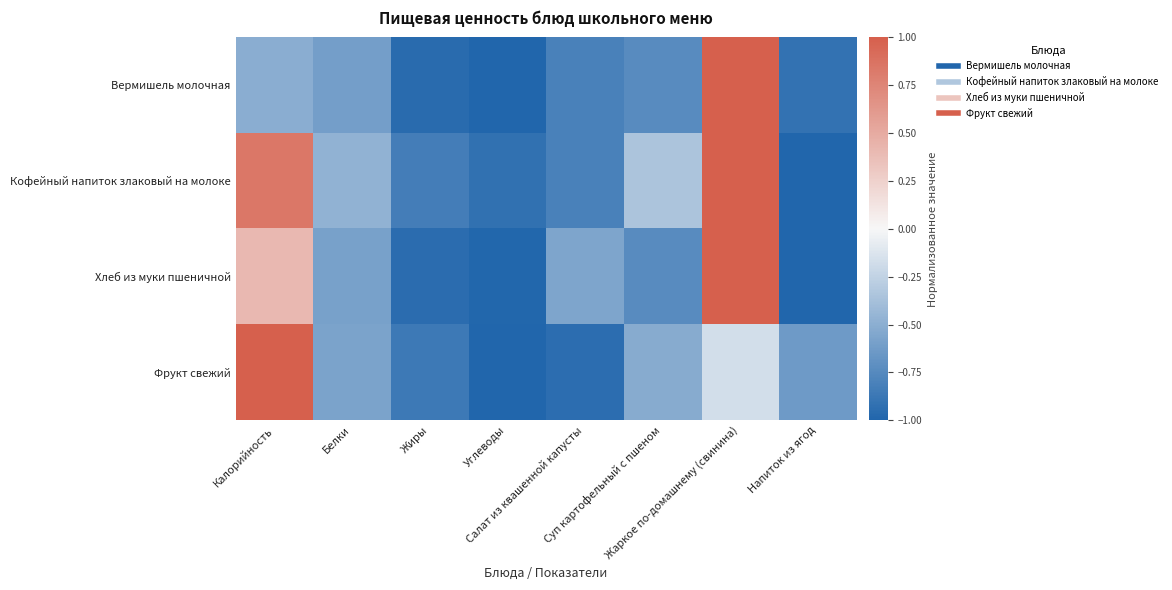

Reading right to left, list all the values displayed in this chart.

Вермишель молочная: Напиток из ягод=-0.9	Жаркое по-домашнему (свинина)=1.0	Суп картофельный с пшеном=-0.7	Салат из квашенной капусты=-0.8	Углеводы=-1.0	Жиры=-1.0	Белки=-0.6	Калорийность=-0.5
Кофейный напиток злаковый на молоке: Напиток из ягод=-1.0	Жаркое по-домашнему (свинина)=1.0	Суп картофельный с пшеном=-0.3	Салат из квашенной капусты=-0.8	Углеводы=-0.9	Жиры=-0.8	Белки=-0.5	Калорийность=0.8
Хлеб из муки пшеничной: Напиток из ягод=-1.0	Жаркое по-домашнему (свинина)=1.0	Суп картофельный с пшеном=-0.7	Салат из квашенной капусты=-0.6	Углеводы=-1.0	Жиры=-0.9	Белки=-0.6	Калорийность=0.4
Фрукт свежий: Напиток из ягод=-0.6	Жаркое по-домашнему (свинина)=-0.2	Суп картофельный с пшеном=-0.5	Салат из квашенной капусты=-0.9	Углеводы=-1.0	Жиры=-0.9	Белки=-0.6	Калорийность=1.0